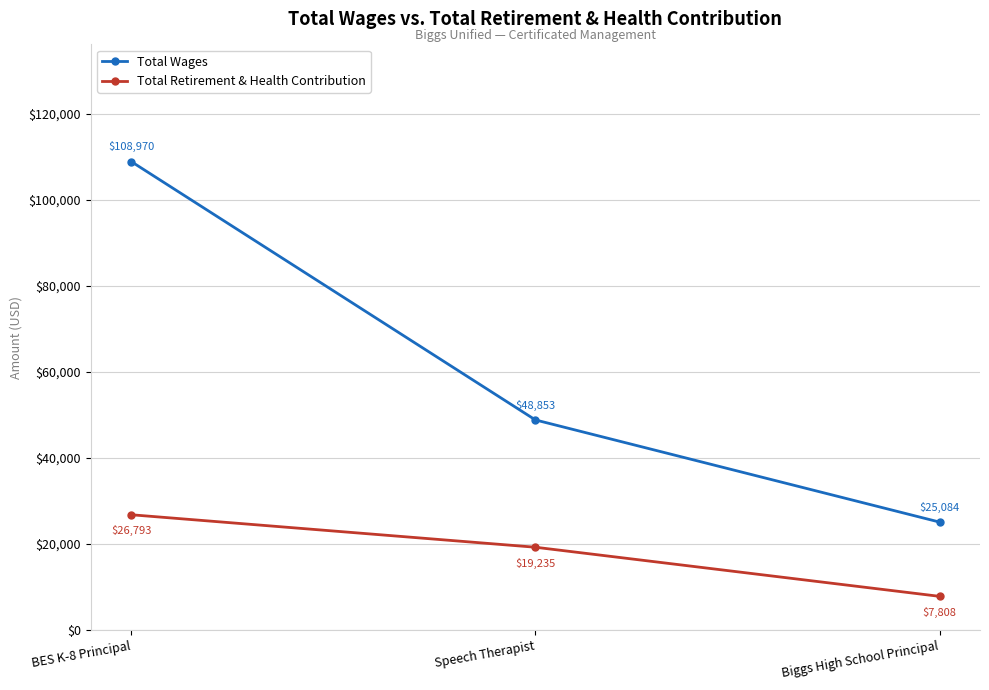

What is the difference between the maximum and minimum values in the Total Retirement & Health Contribution series?

18985